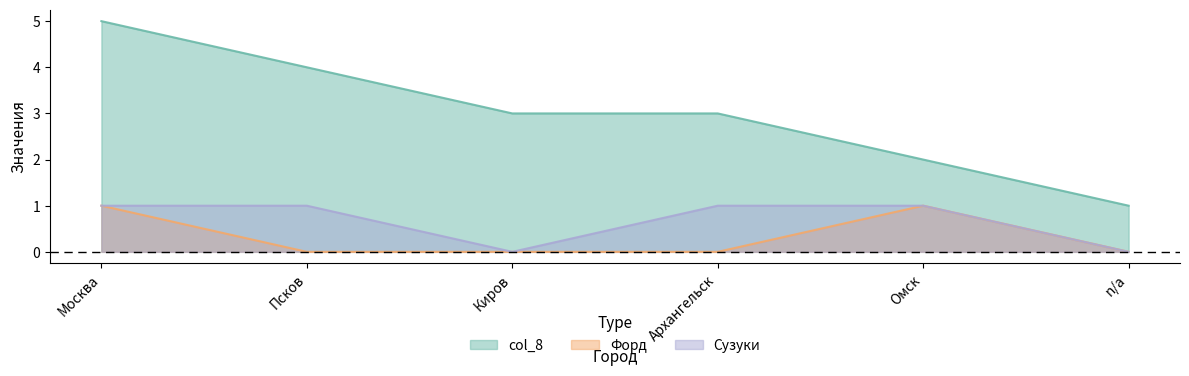

Is it true that col_8 equals 2 at Омск?

True